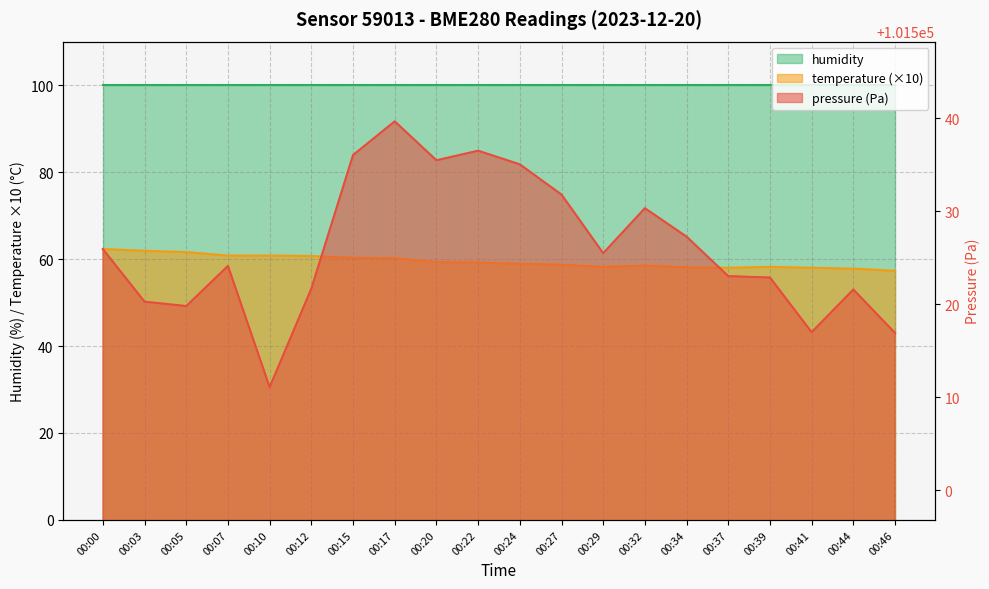

Rank the categories by temperature value from lowest to highest.

00:46, 00:44, 00:37, 00:41, 00:34, 00:29, 00:39, 00:32, 00:27, 00:24, 00:22, 00:20, 00:17, 00:15, 00:12, 00:07, 00:10, 00:05, 00:03, 00:00